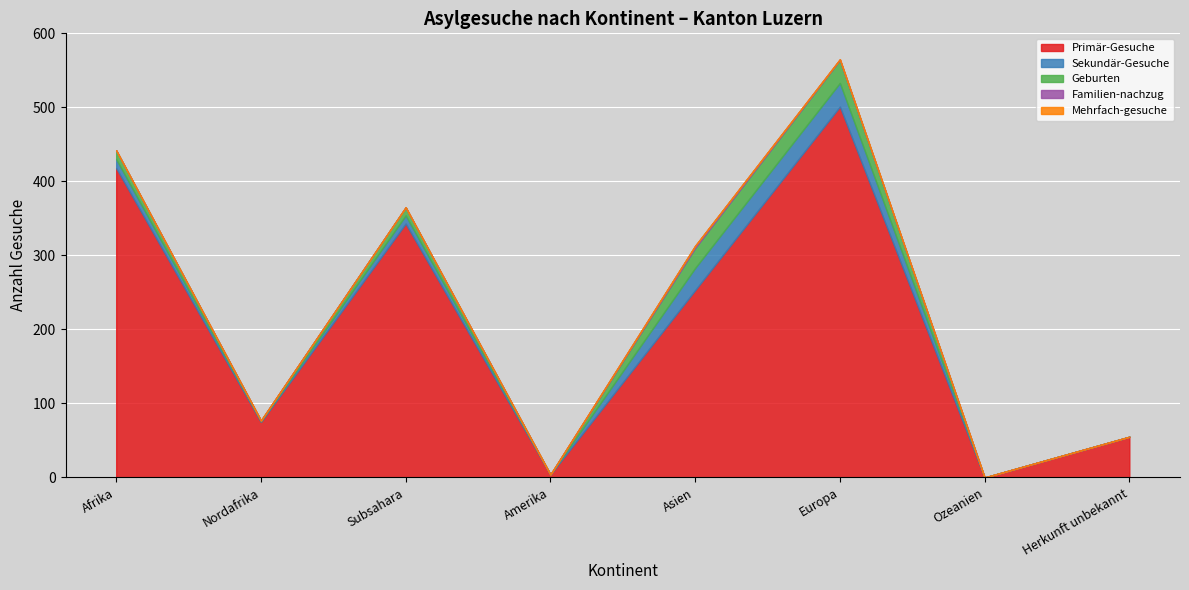

True or false: Familien-nachzug has more than 2 points higher than both neighbors.

False